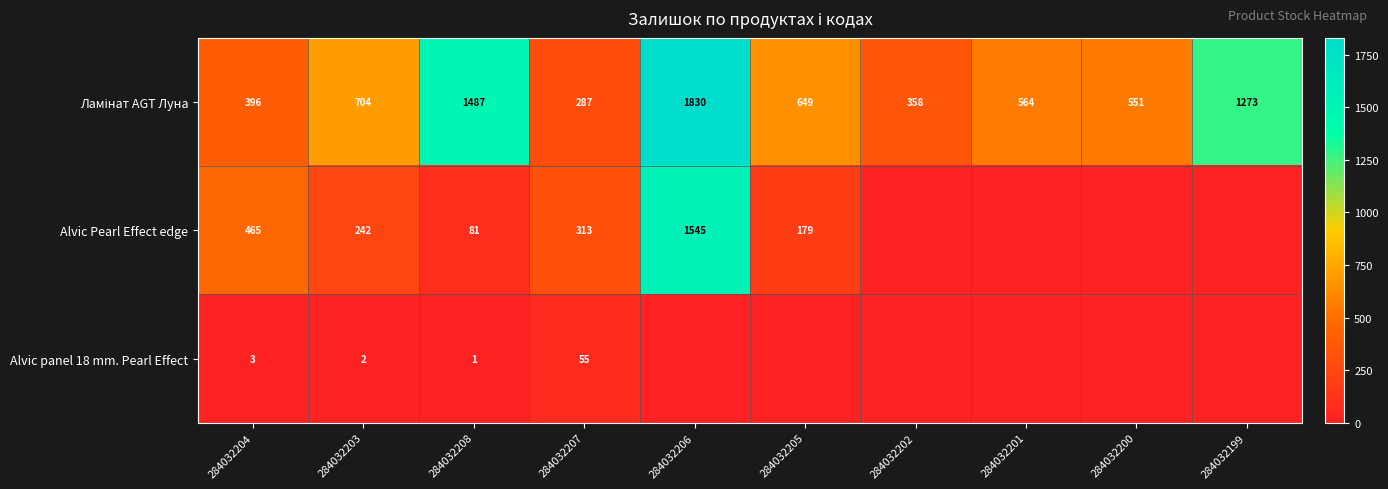

What is the sum of the Alvic panel 18 mm. Pearl Effect values at 284032204 and 284032207?

58